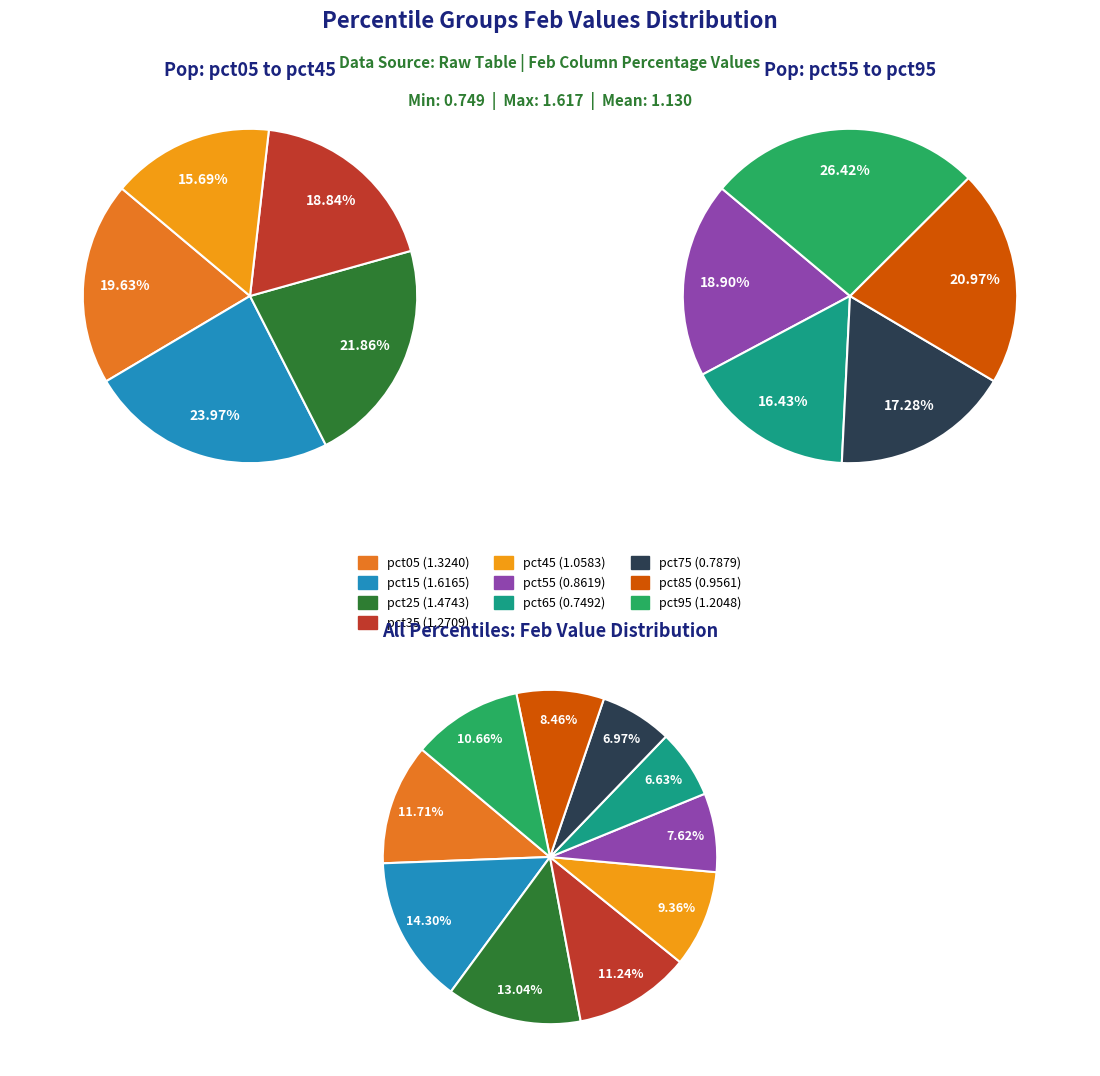

How many segments does this pie chart have?

10